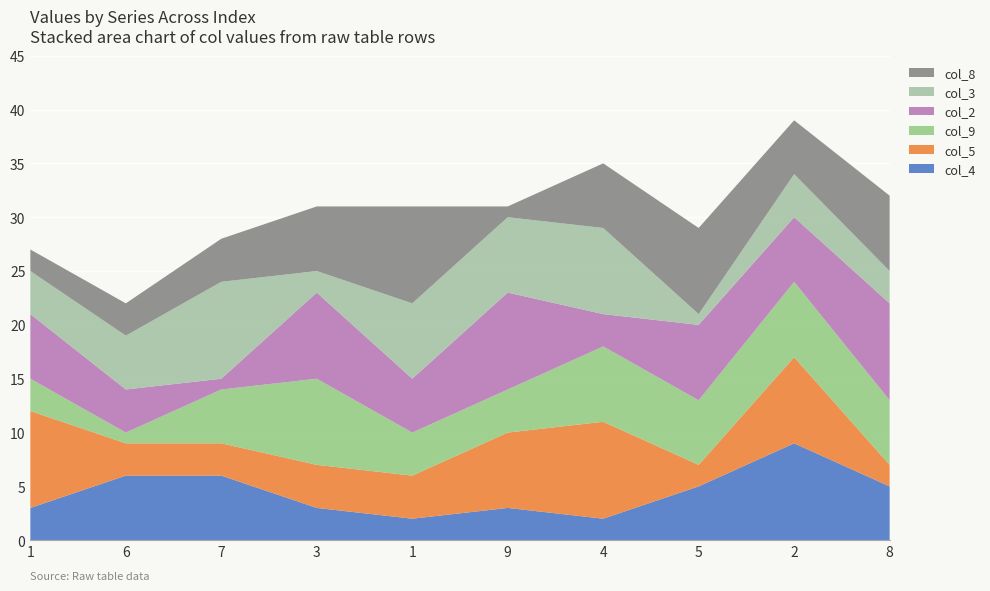

Reading left to right, extract all data points from this chart.

col_4: 3	6	6	3	2	3	2	5	9	5
col_5: 9	3	3	4	4	7	9	2	8	2
col_9: 3	1	5	8	4	4	7	6	7	6
col_2: 6	4	1	8	5	9	3	7	6	9
col_3: 4	5	9	2	7	7	8	1	4	3
col_8: 2	3	4	6	9	1	6	8	5	7